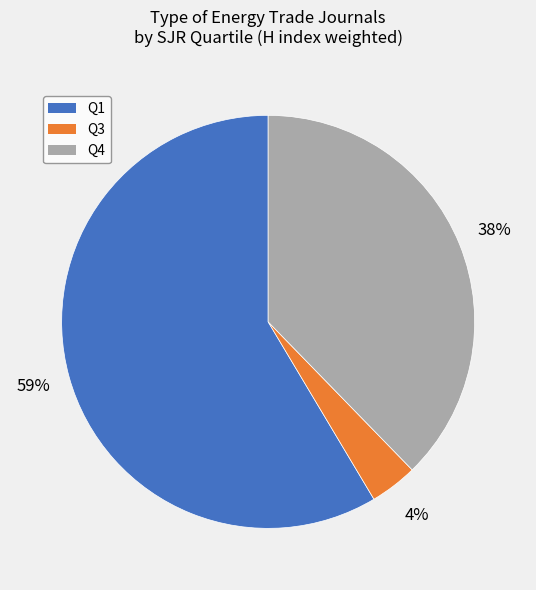

Count the number of slices in the pie.

3